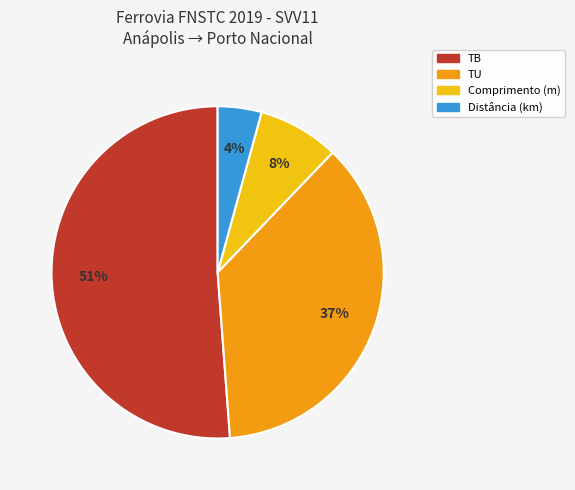

Rank the categories by value from highest to lowest.

TB, TU, Comprimento (m), Distância (km)